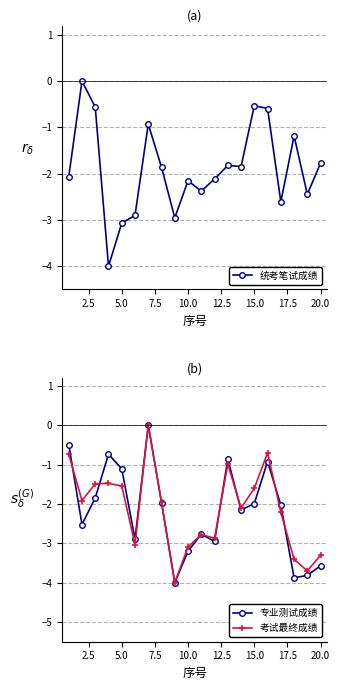

The 统考笔试成绩 series shows -0.5 at 15.0. True or false?

True